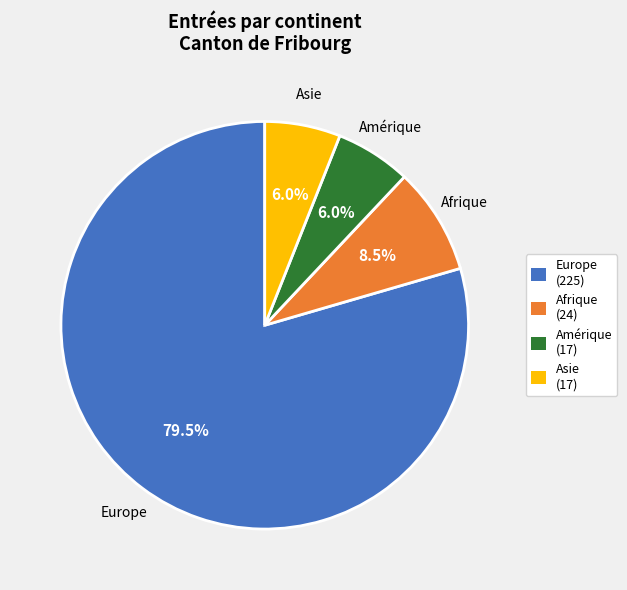

Does any single category account for the majority?

Yes